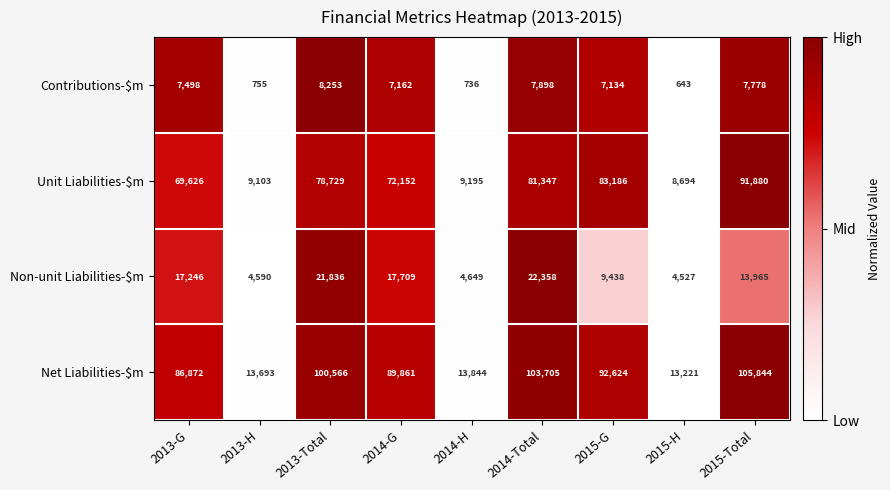

Which series changed the most between 2015-H and 2015-Total?

Net Liabilities-$m